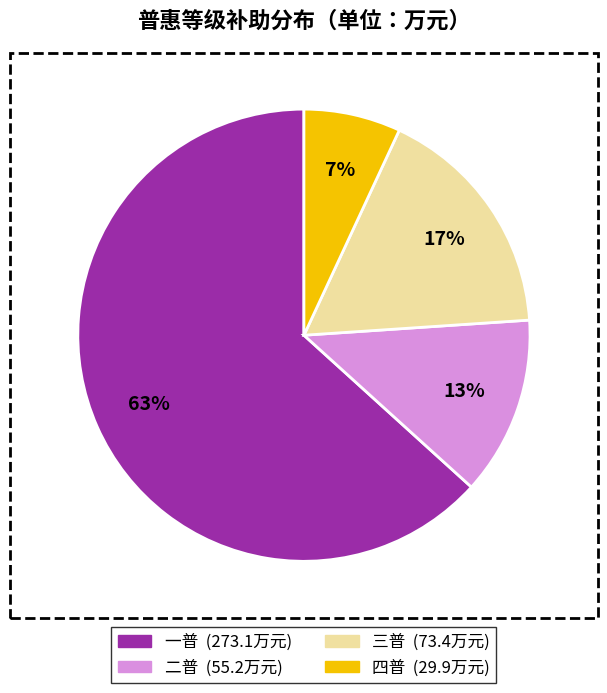

Which slice is the smallest?

四普